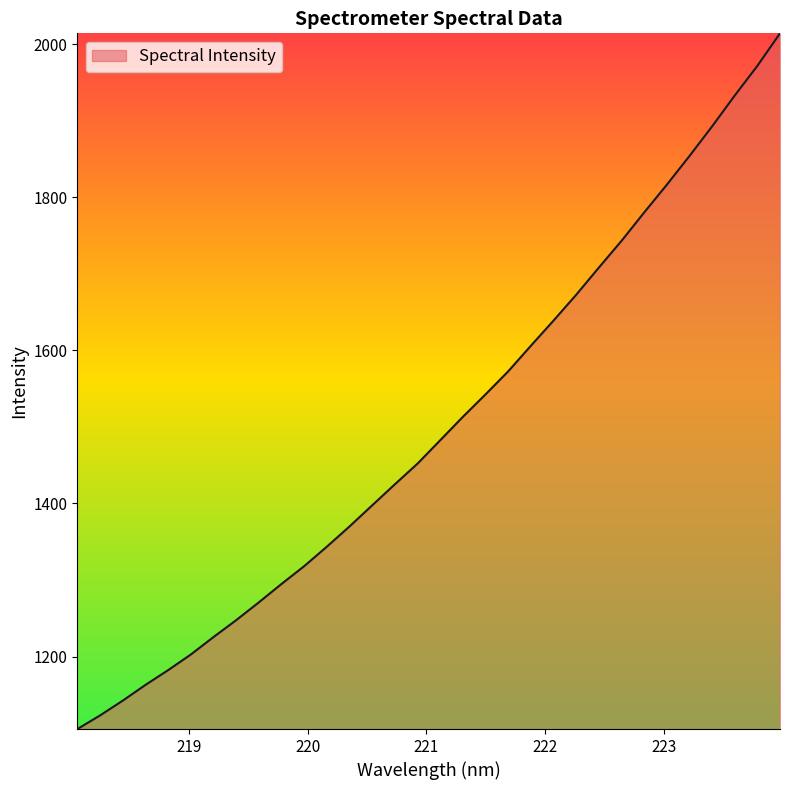

What is the greatest value displayed?

2014.1